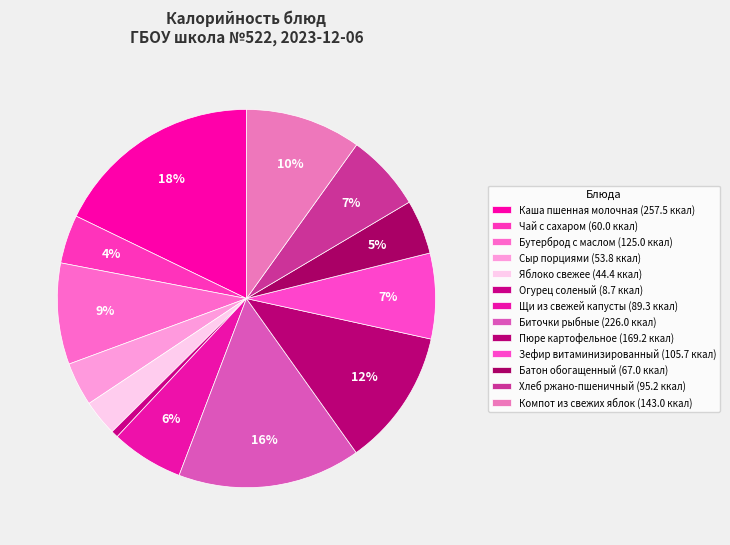

How many segments does this pie chart have?

13